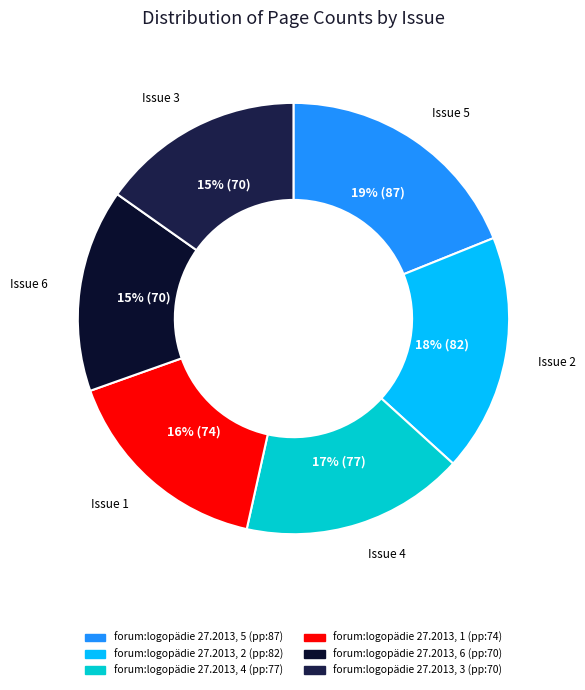

Rank the categories by value from highest to lowest.

forum:logopädie 27.2013, 5, forum:logopädie 27.2013, 2, forum:logopädie 27.2013, 4, forum:logopädie 27.2013, 1, forum:logopädie 27.2013, 6, forum:logopädie 27.2013, 3